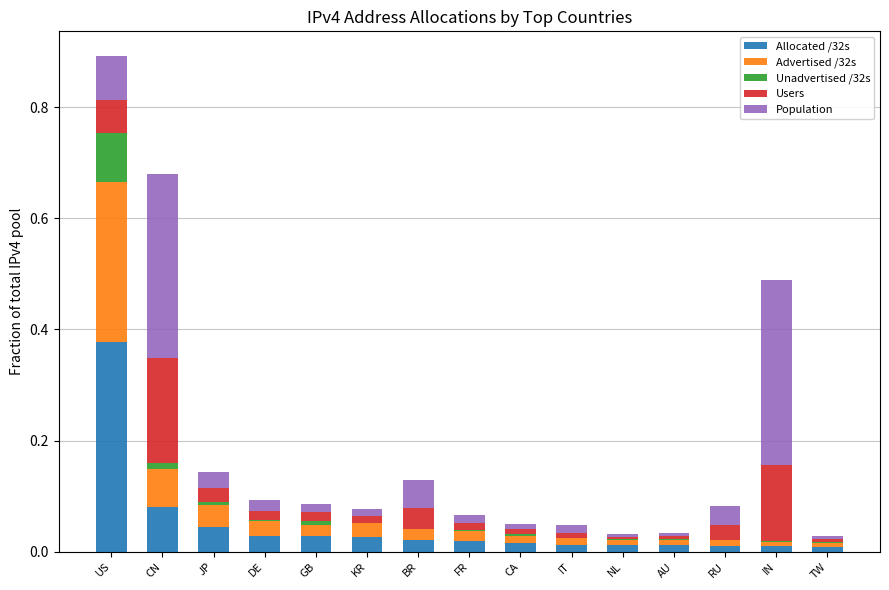

How many data points does each series have?

15